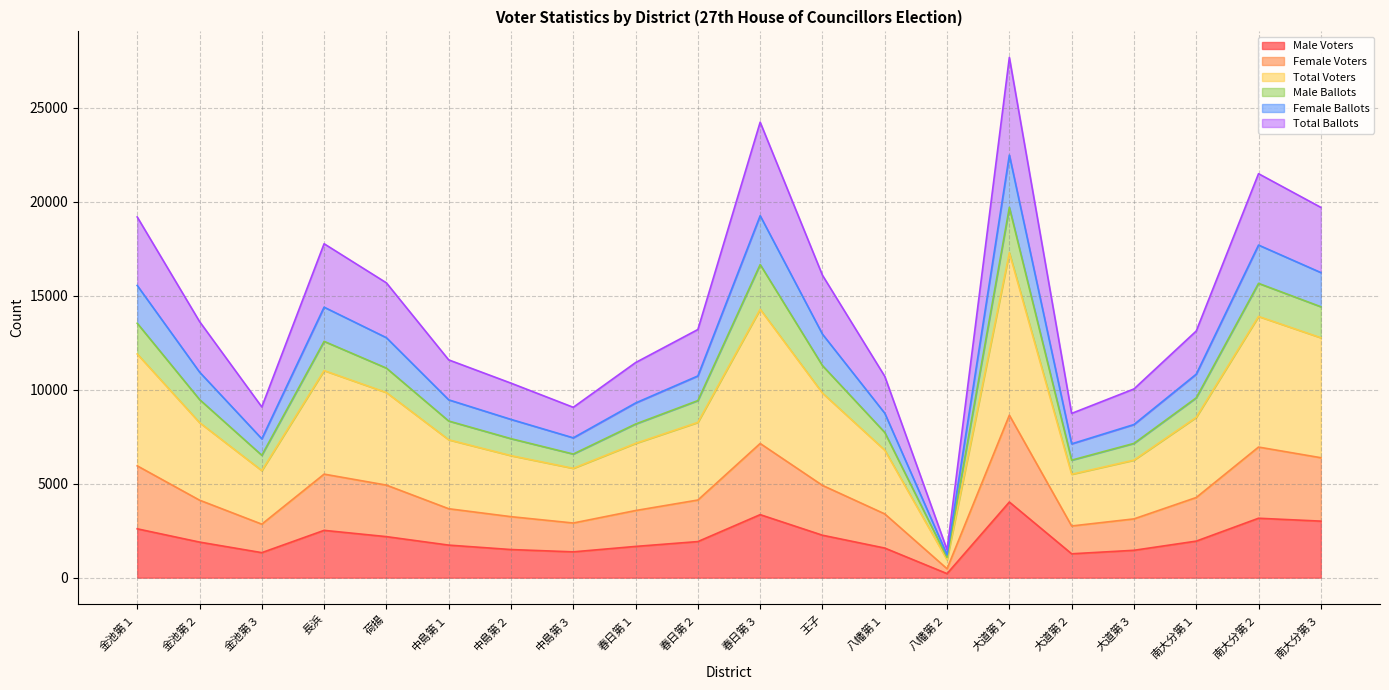

Where does the Male Ballots series first go above 13206?

金池第１